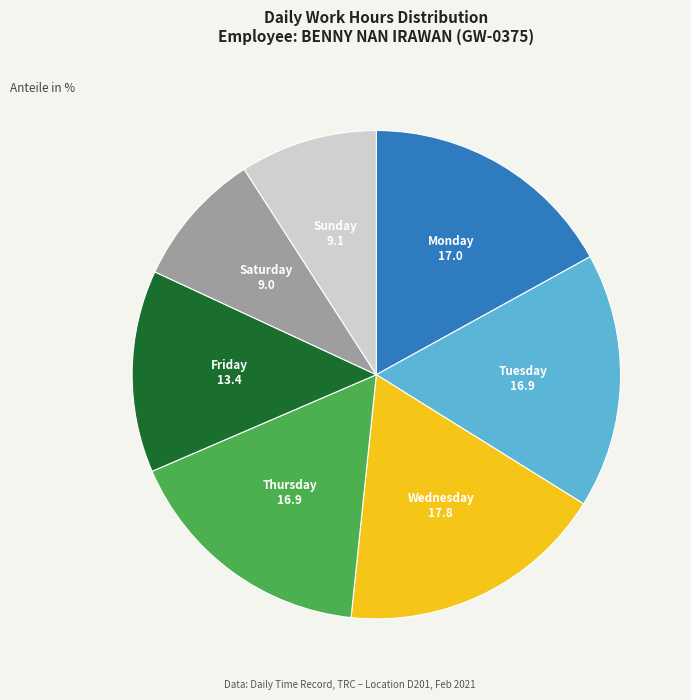

Is there any slice that represents more than half of the pie?

No